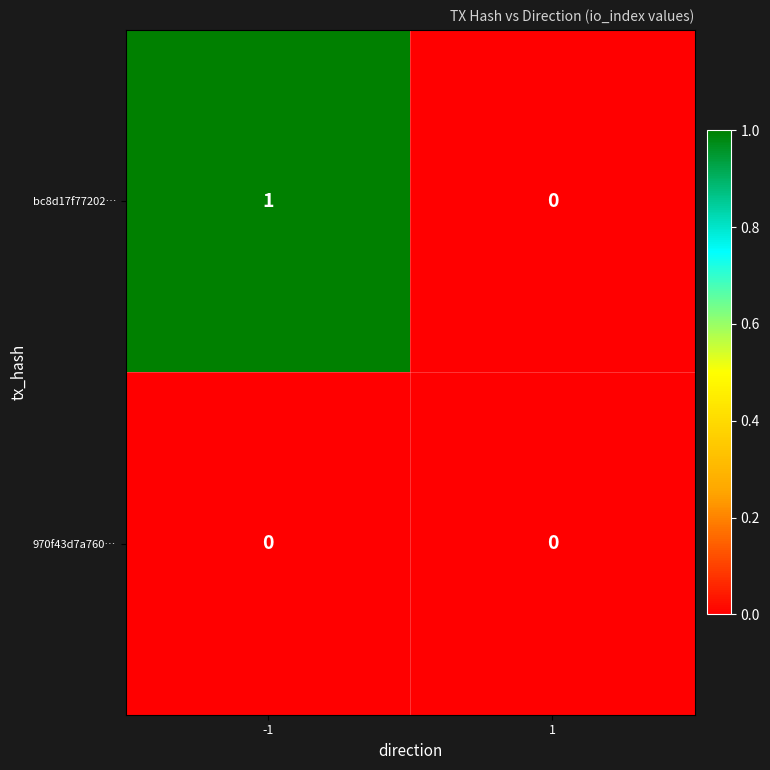

Which series has the largest total across all categories?

bc8d17f77202…